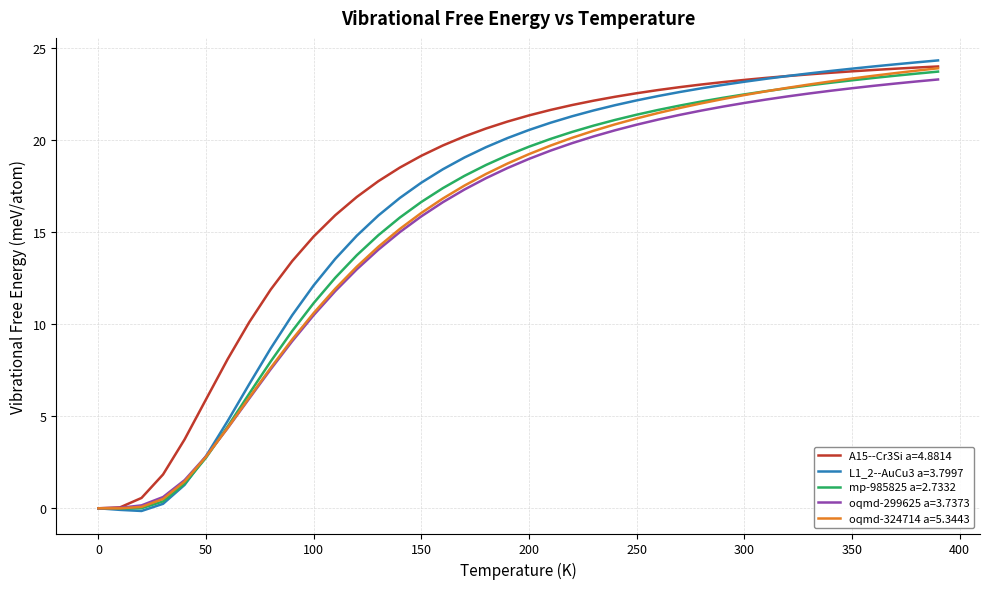

Which series has the widest spread of values?

L1_2--AuCu3 a=3.7997